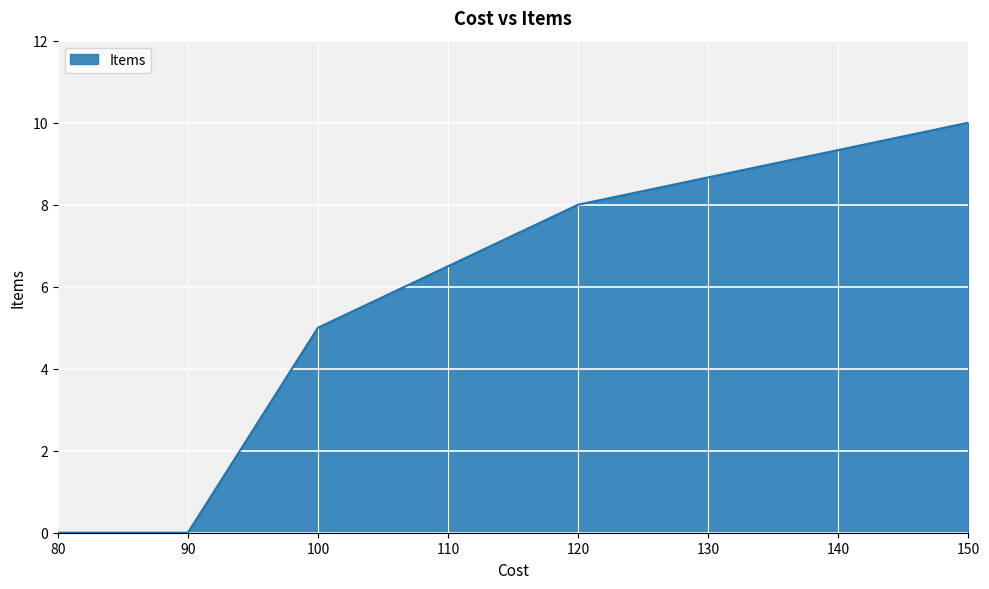

The value at 90 is -3. True or false?

False